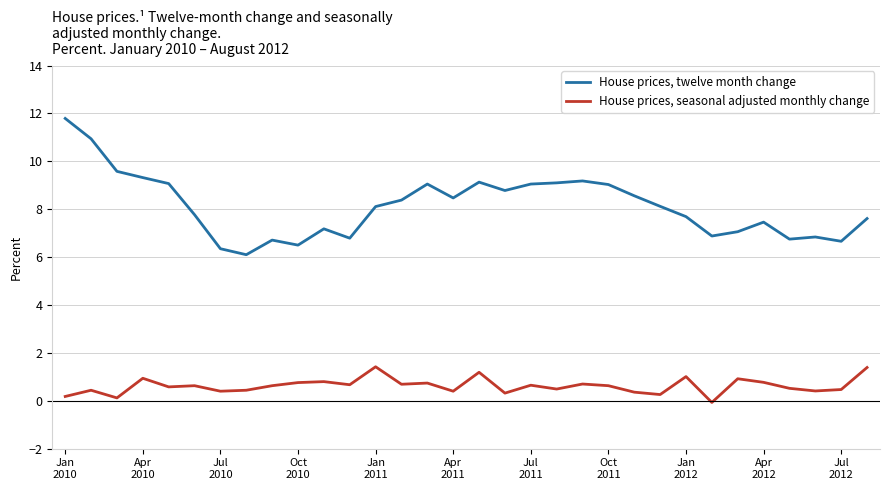

Rank the series by their average value, from lowest to highest.

House prices, seasonal adjusted monthly change, House prices, twelve month change